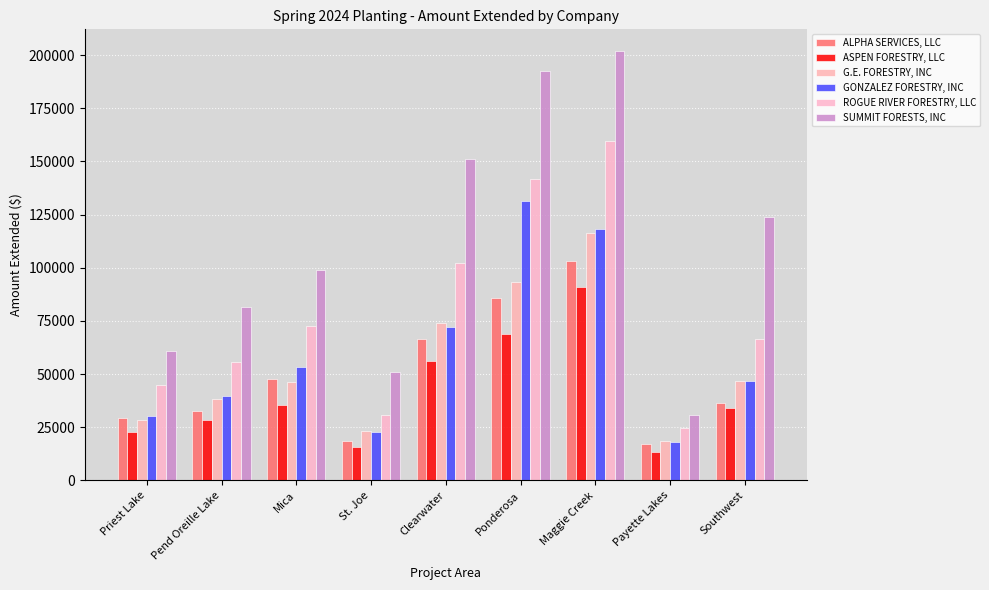

Reading left to right, transcribe all the data shown in this chart.

ALPHA SERVICES, LLC: Priest Lake=29446.1	Pend Oreille Lake=32548.4	Mica=47934.2	St. Joe=18767.1	Clearwater=66707.0	Ponderosa=85876.1	Maggie Creek=103237.8	Payette Lakes=17366.4	Southwest=36220.8
ASPEN FORESTRY, LLC: Priest Lake=22911.0	Pend Oreille Lake=28623.0	Mica=35342.4	St. Joe=15834.0	Clearwater=56360.0	Ponderosa=69060.0	Maggie Creek=91040.0	Payette Lakes=13266.0	Southwest=33957.0
G.E. FORESTRY, INC: Priest Lake=28366.0	Pend Oreille Lake=38164.0	Mica=46176.0	St. Joe=23374.0	Clearwater=73924.0	Ponderosa=93231.0	Maggie Creek=116476.0	Payette Lakes=18693.0	Southwest=46893.0
GONZALEZ FORESTRY, INC: Priest Lake=30548.0	Pend Oreille Lake=39527.0	Mica=53280.0	St. Joe=22620.0	Clearwater=71932.0	Ponderosa=131214.0	Maggie Creek=118104.0	Payette Lakes=18090.0	Southwest=46893.0
ROGUE RIVER FORESTRY, LLC: Priest Lake=44731.0	Pend Oreille Lake=55883.0	Mica=72816.0	St. Joe=30914.0	Clearwater=102175.0	Ponderosa=141573.0	Maggie Creek=159724.0	Payette Lakes=24723.0	Southwest=66297.0
SUMMIT FORESTS, INC: Priest Lake=60768.7	Pend Oreille Lake=81507.4	Mica=98923.2	St. Joe=51196.6	Clearwater=150937.0	Ponderosa=192332.1	Maggie Creek=202018.0	Payette Lakes=30692.7	Southwest=123700.5